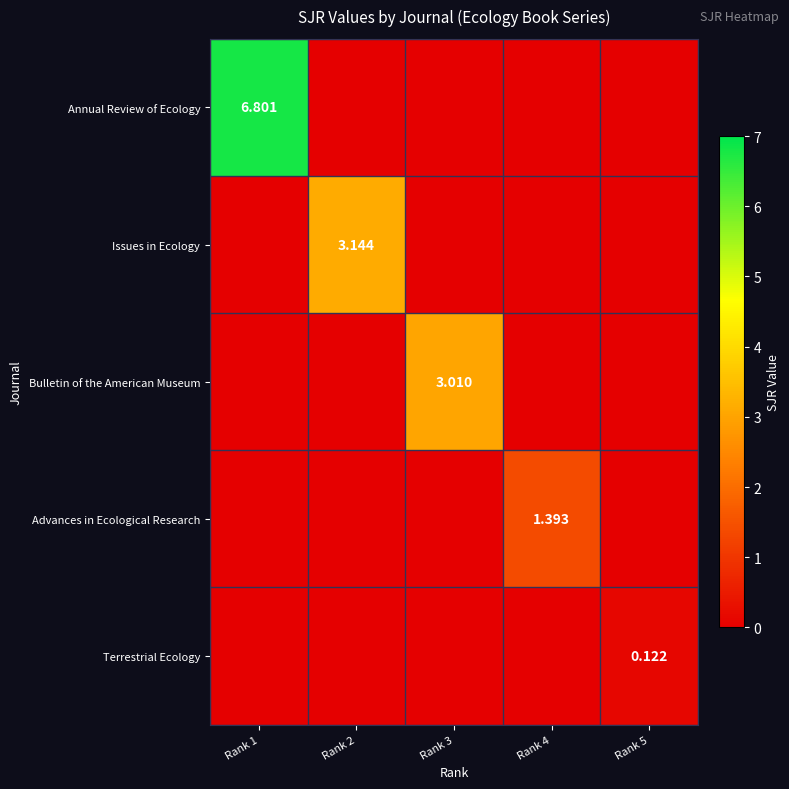

What is the sum of all Advances in Ecological Research values?

1.4